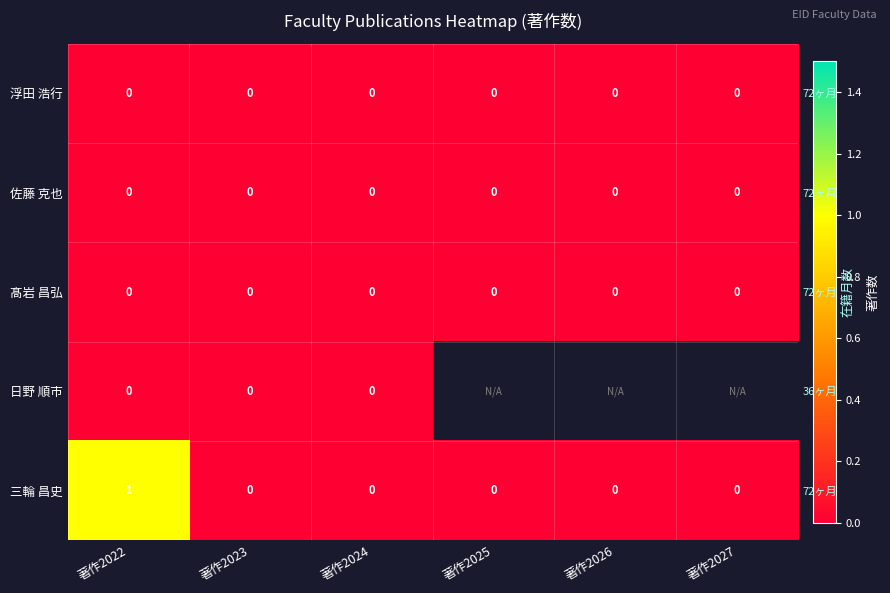

At which category does the chart reach its minimum across all series?

著作2022